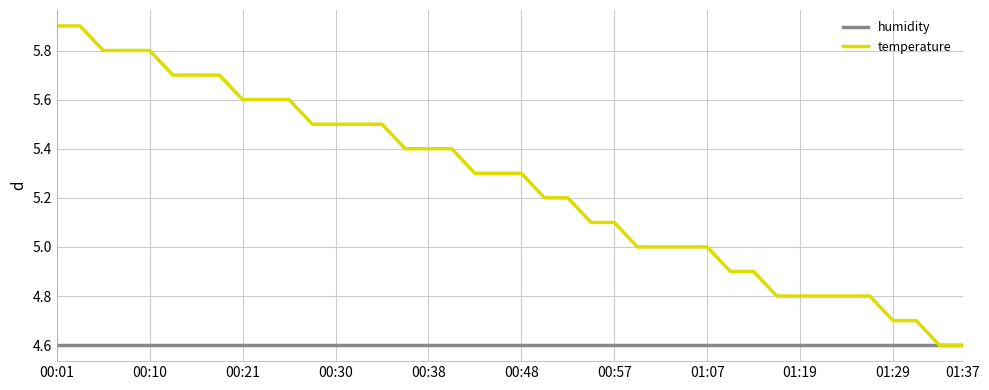

Count the number of categories in the chart.

40